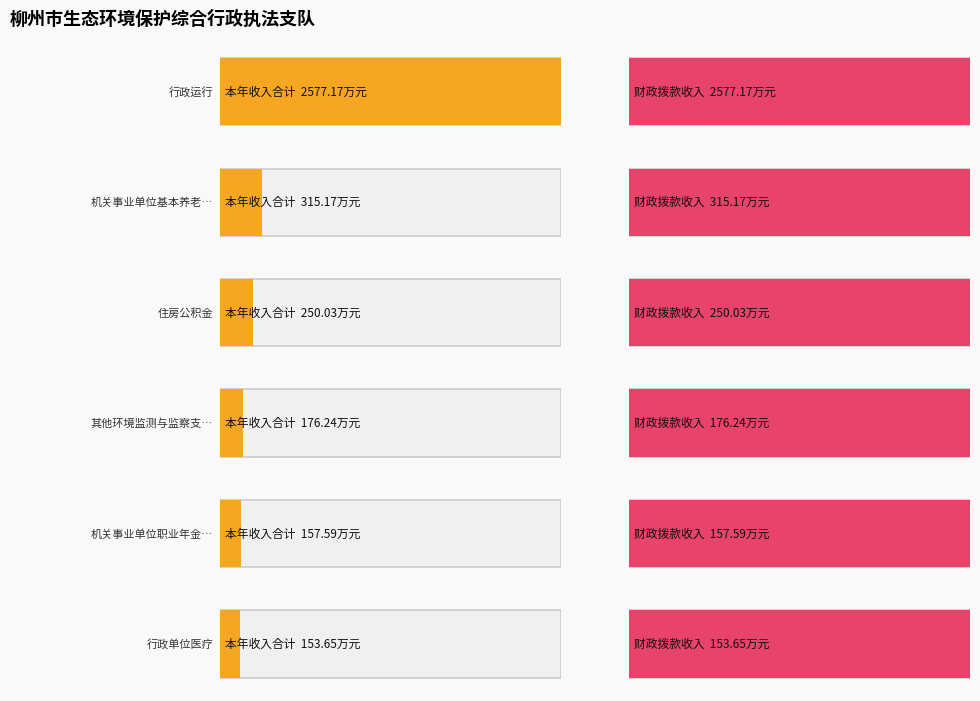

At which label does 财政拨款收入 reach its peak?

行政运行